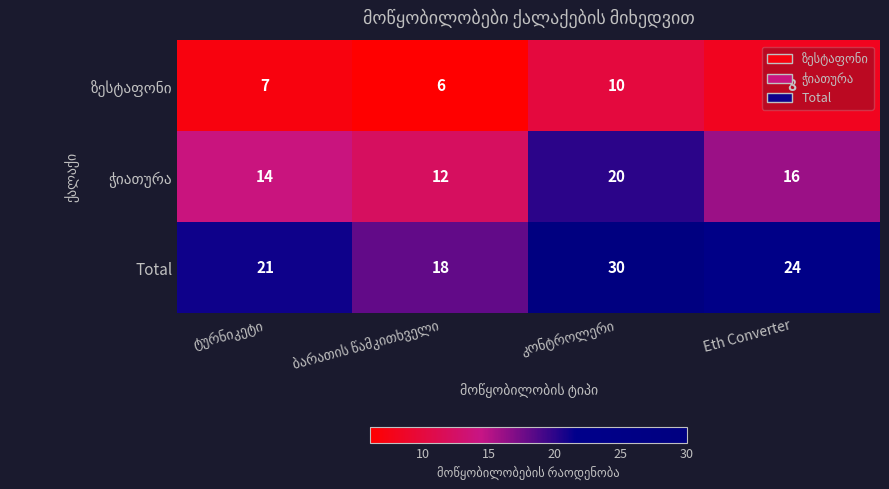

At how many categories does at least one series exceed 19?

3